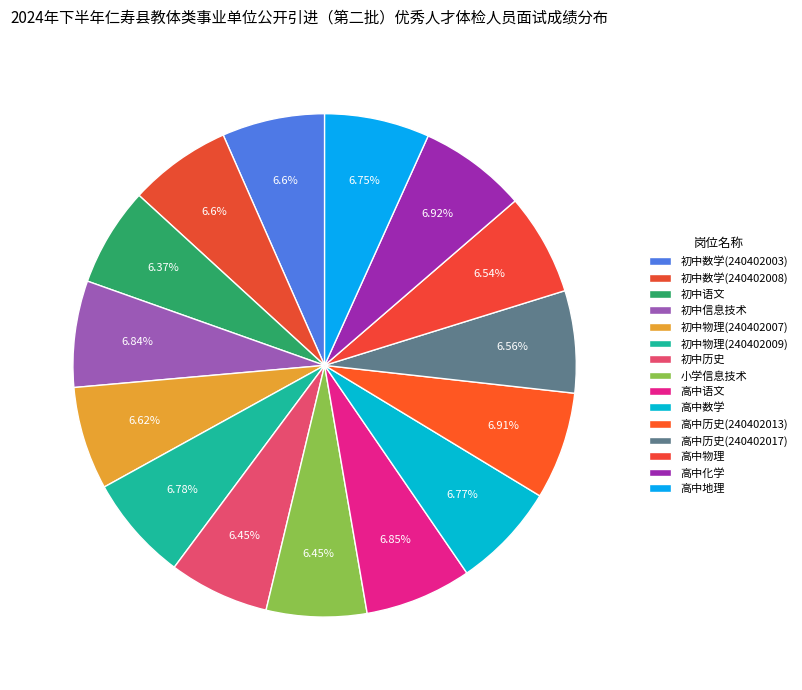

Count the number of slices in the pie.

15